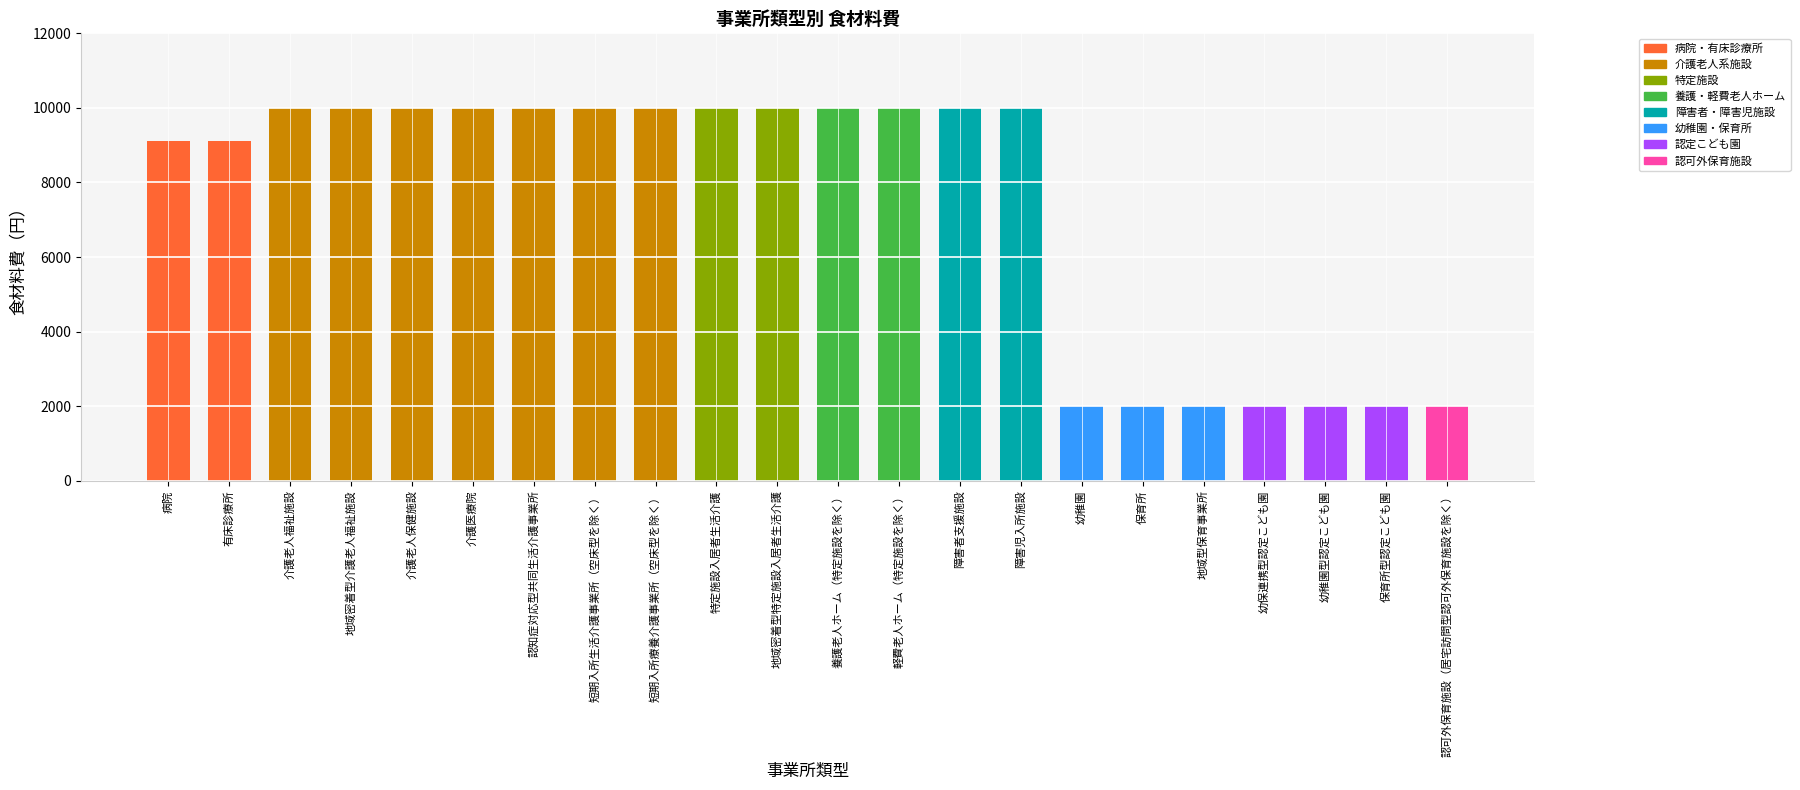

What is the sum of the values at 幼稚園 and 幼稚園型認定こども園?

4000